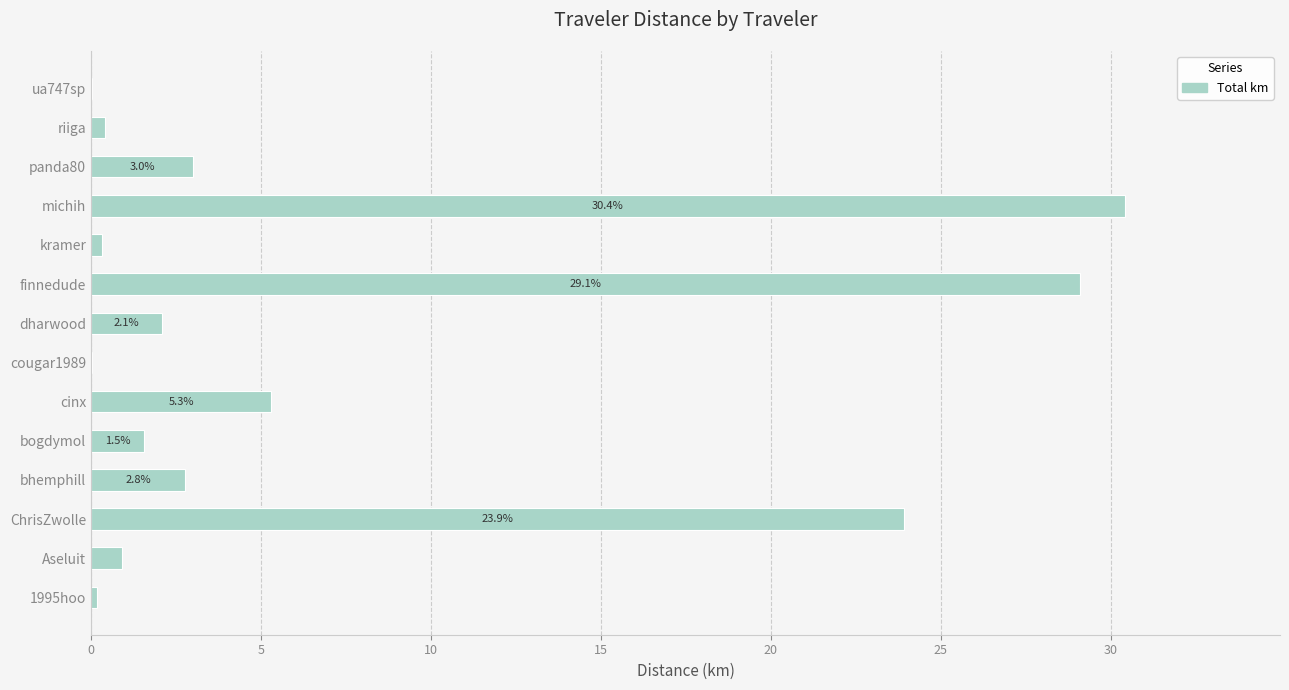

Is it true that the value at ChrisZwolle is 23.9?

True